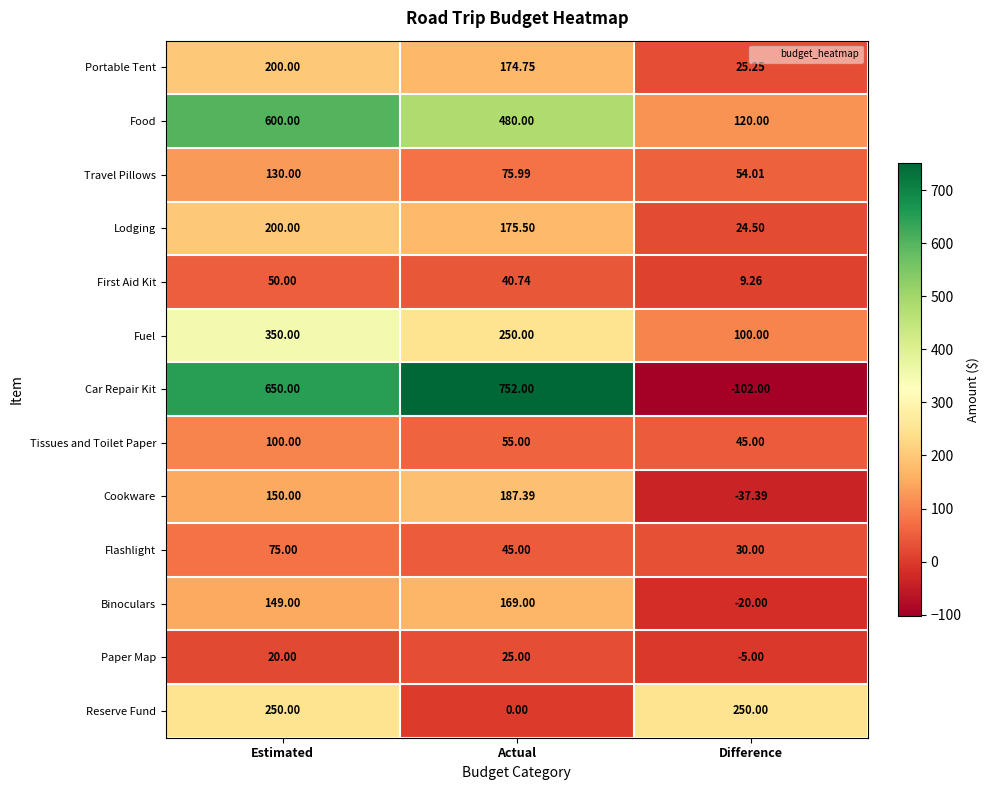

Which series has the largest total across all categories?

Car Repair Kit